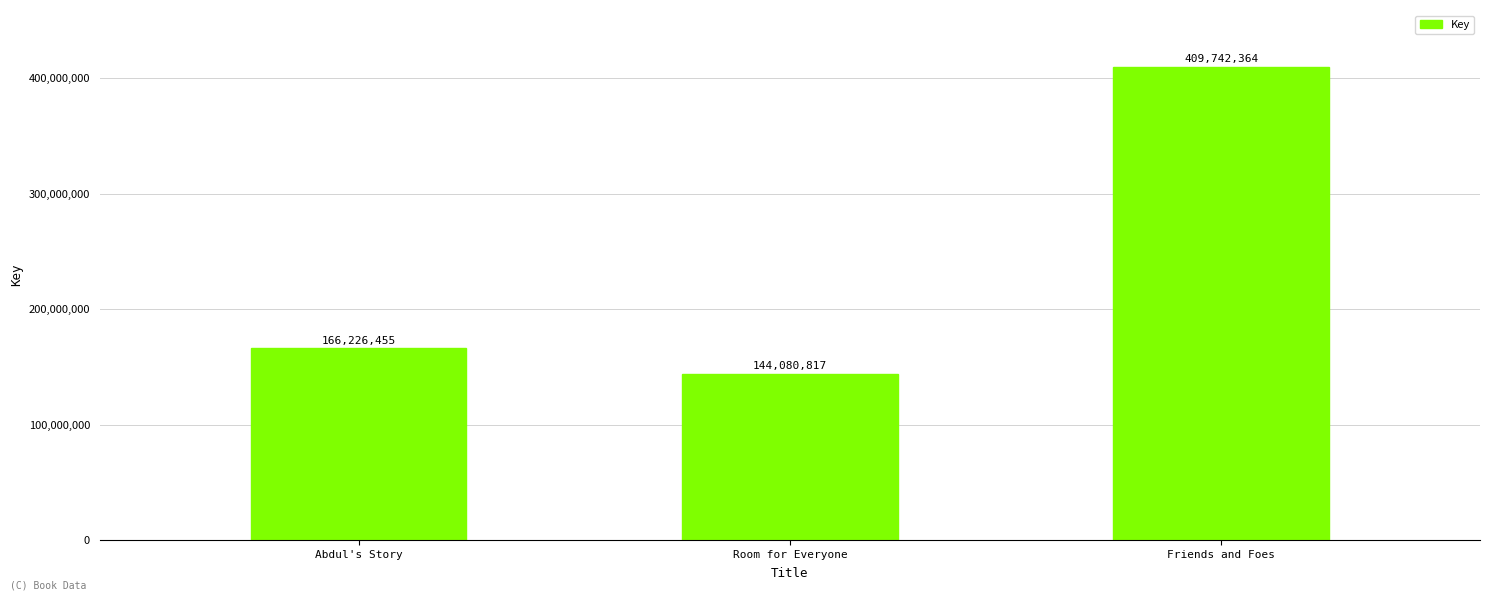

At which category does the chart reach its minimum across all series?

Room for Everyone